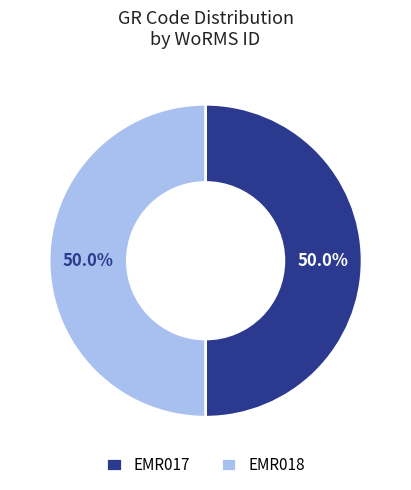

How many segments does this pie chart have?

2